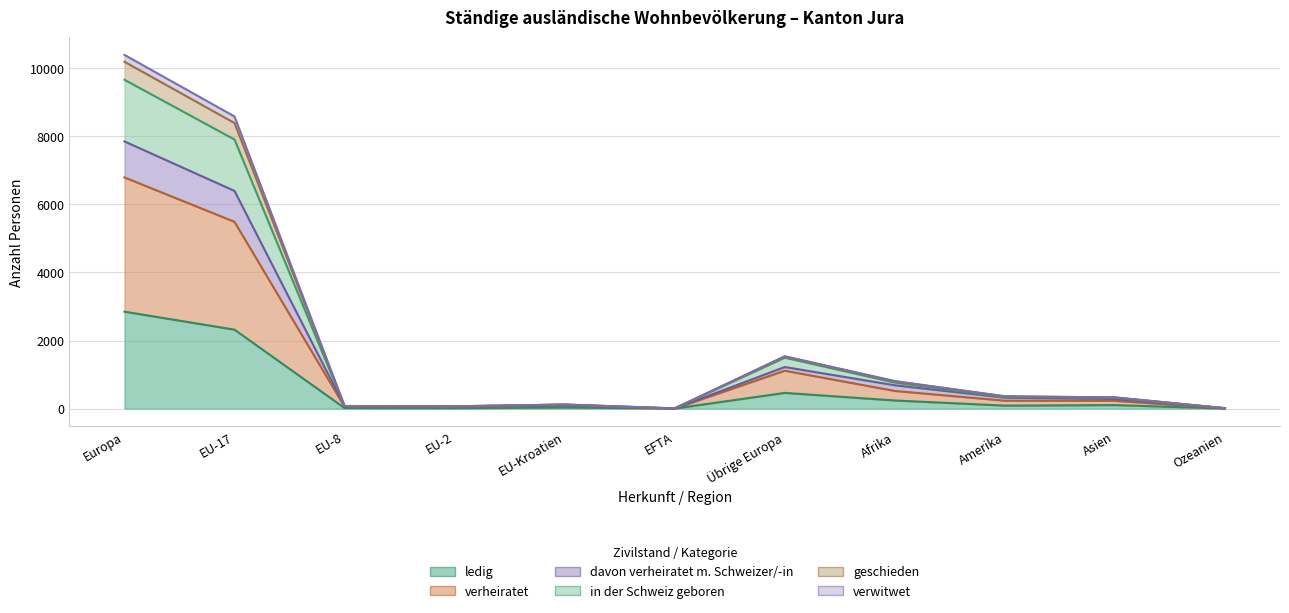

True or false: verwitwet and verheiratet cross at least once.

False